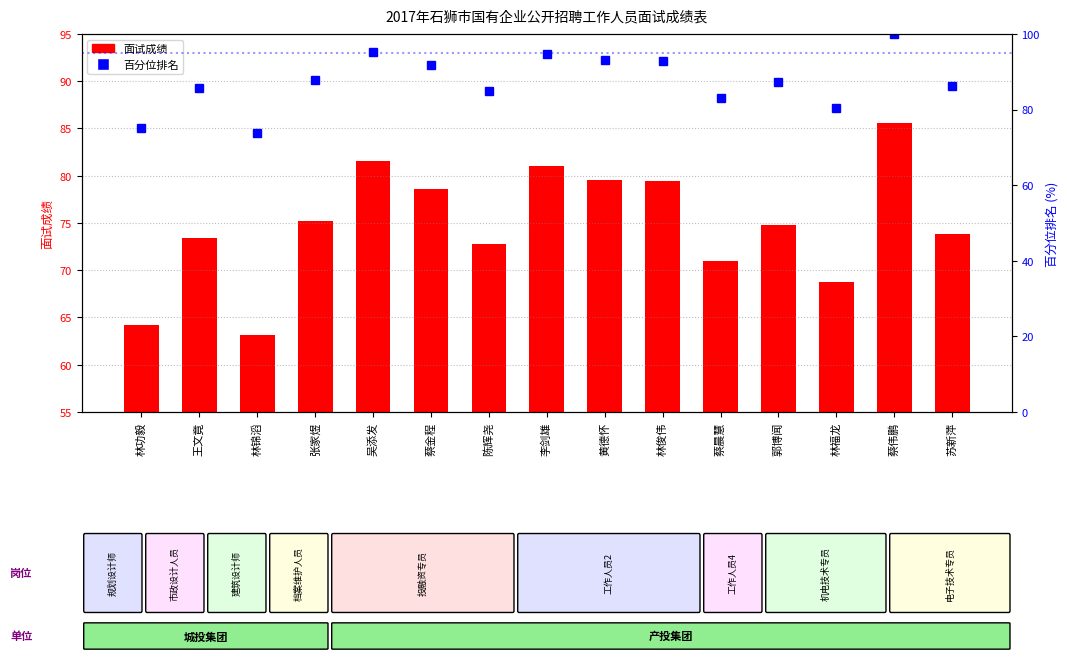

Rank the series by their maximum value, from lowest to highest.

面试成绩, 百分位排名